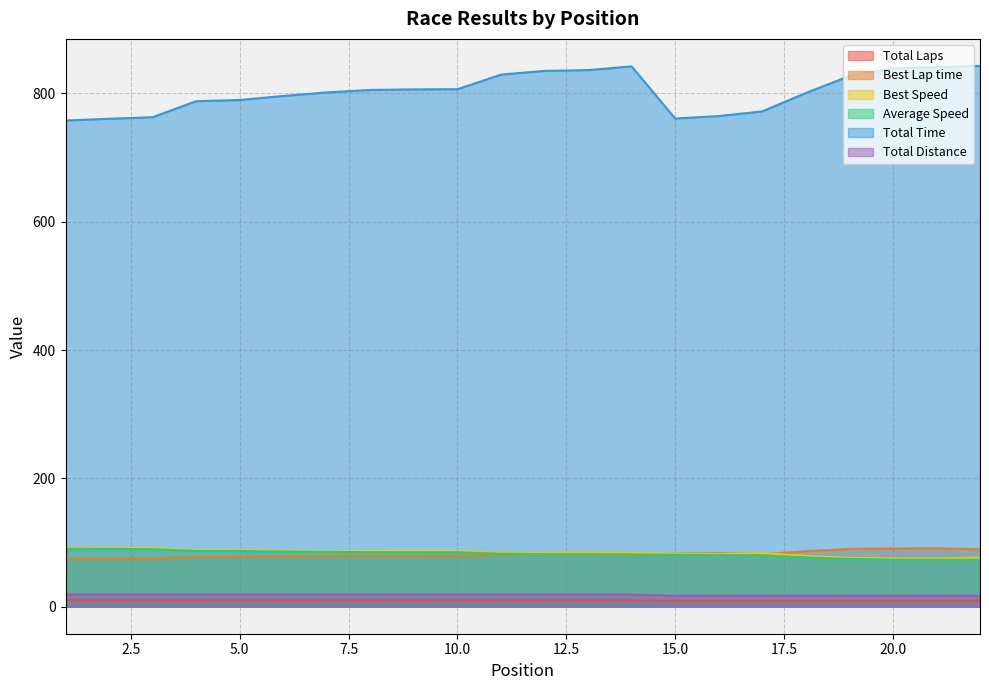

True or false: Average Speed and Total Laps cross at least once.

False